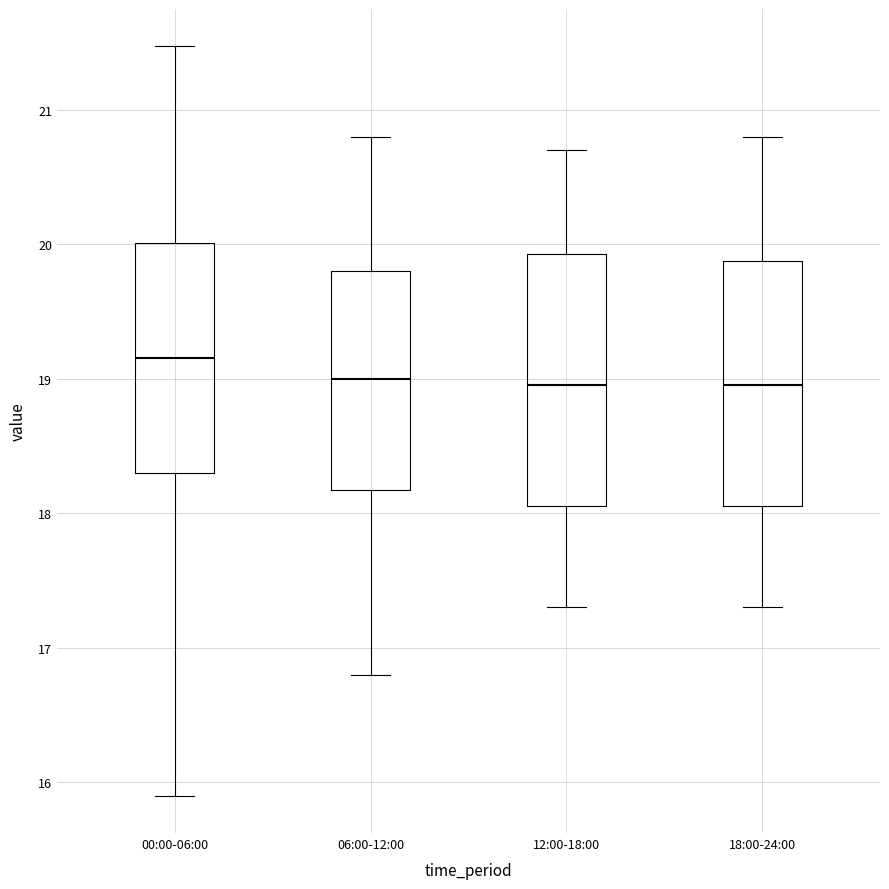

Reading left to right, transcribe this box plot: for each box, give where its median line is, the range the box spans, and where its two whiskers end, as read against the y-axis. The values are not printed on the chart, so give them approximately, as read against the axis.

00:00-06:00: median 19.2, box 18.3 to 20.0, whiskers 15.9 to 21.5
06:00-12:00: median 19.0, box 18.2 to 19.8, whiskers 16.8 to 20.8
12:00-18:00: median 19.0, box 18.1 to 19.9, whiskers 17.3 to 20.7
18:00-24:00: median 19.0, box 18.1 to 19.9, whiskers 17.3 to 20.8